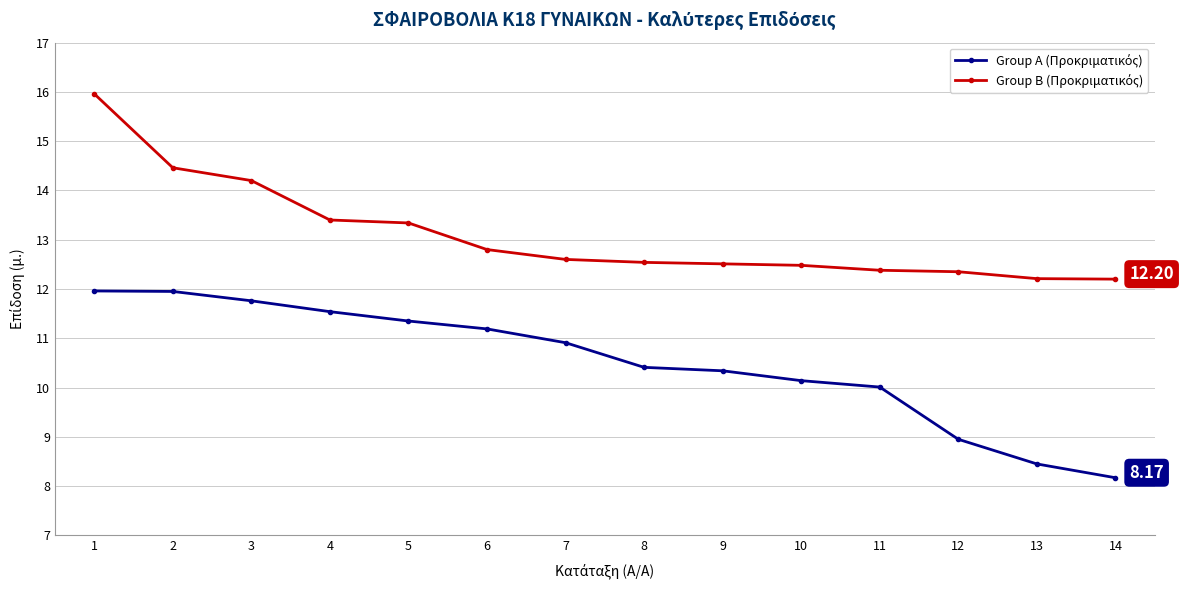

What is the spread (max minus min) of values at 4?

1.9